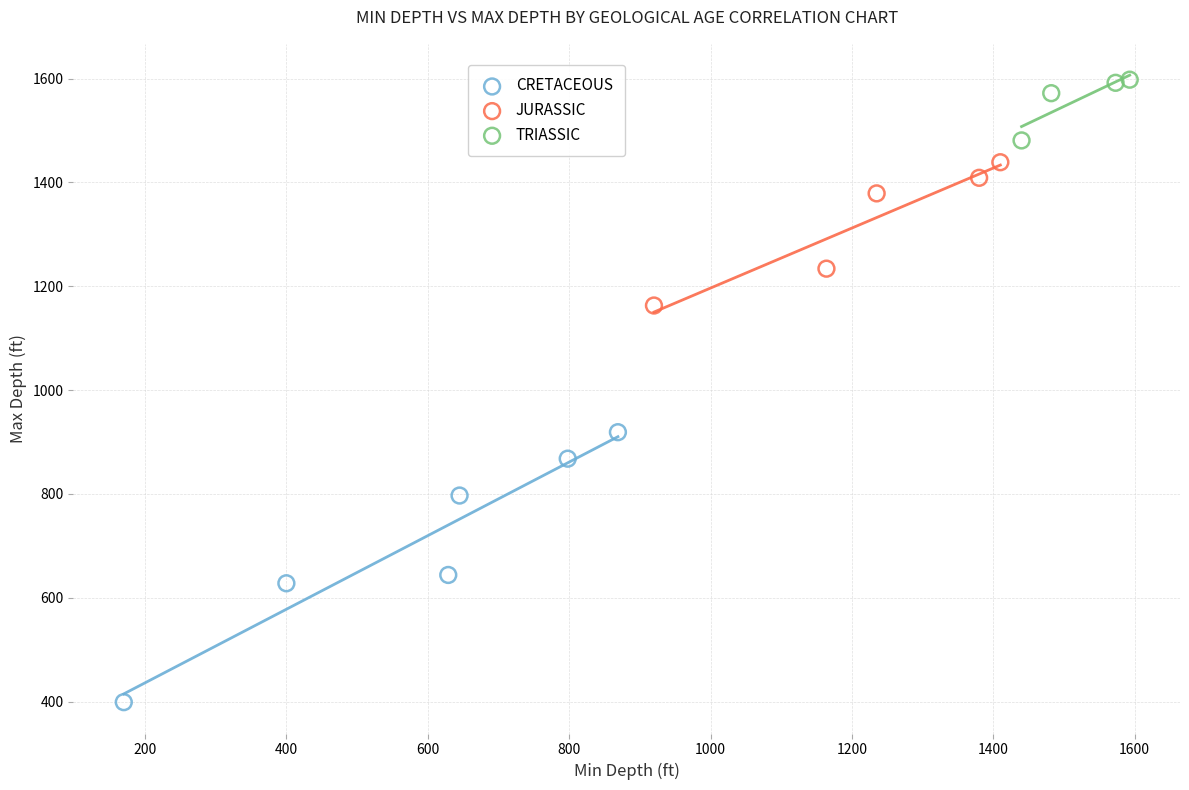

Which series contains the highest Y value?

TRIASSIC